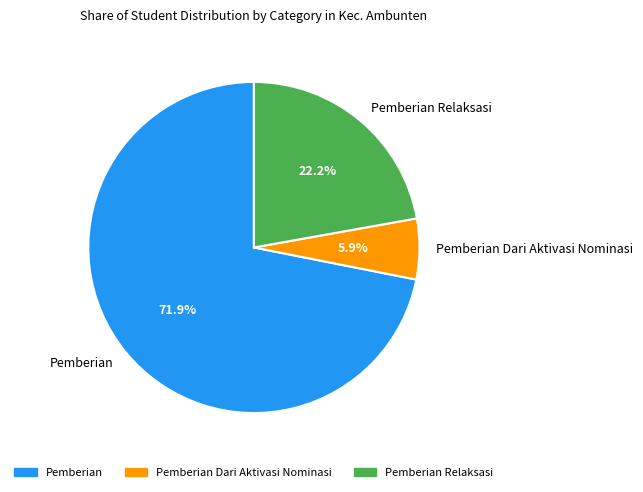

Which slice is the largest?

Pemberian